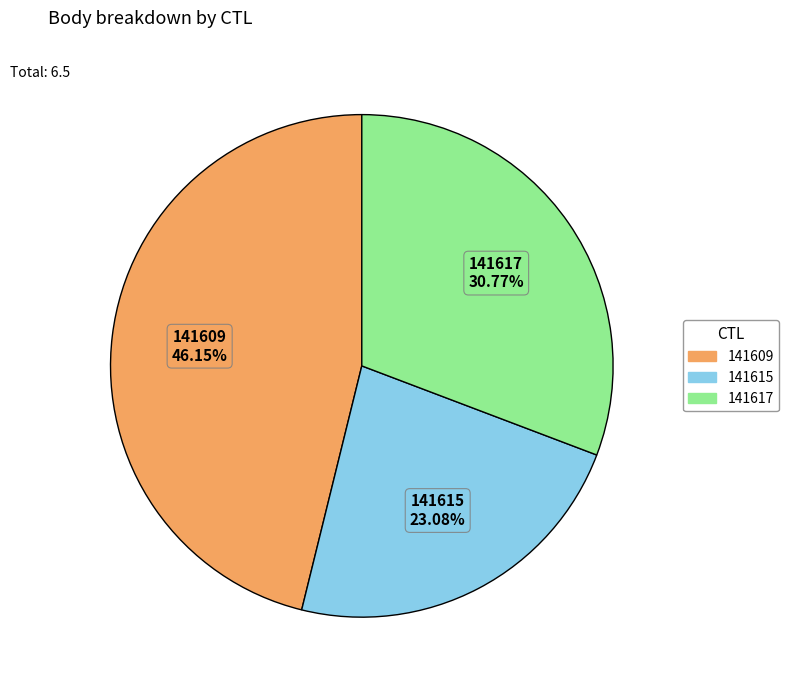

What is the smallest slice in the pie chart?

141615